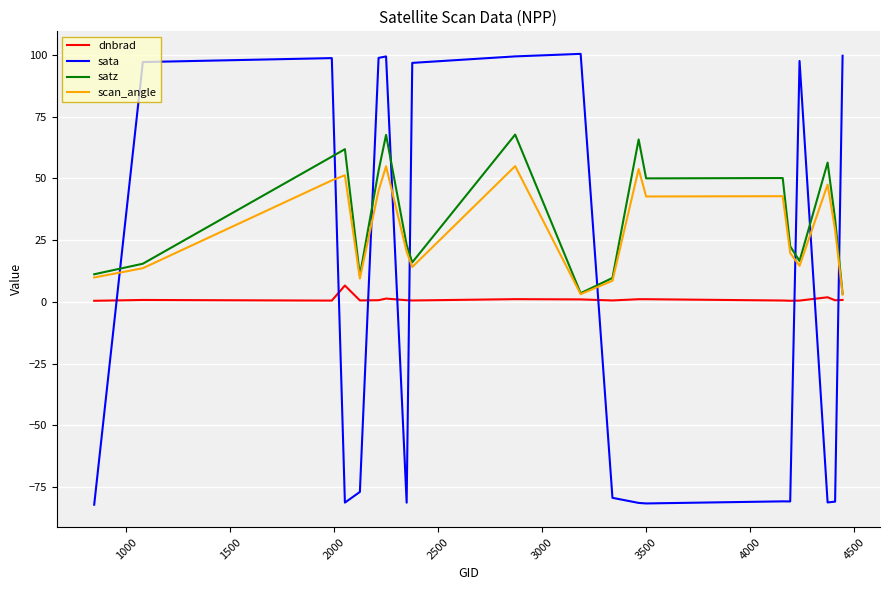

What is the sum of all satz values?

696.6